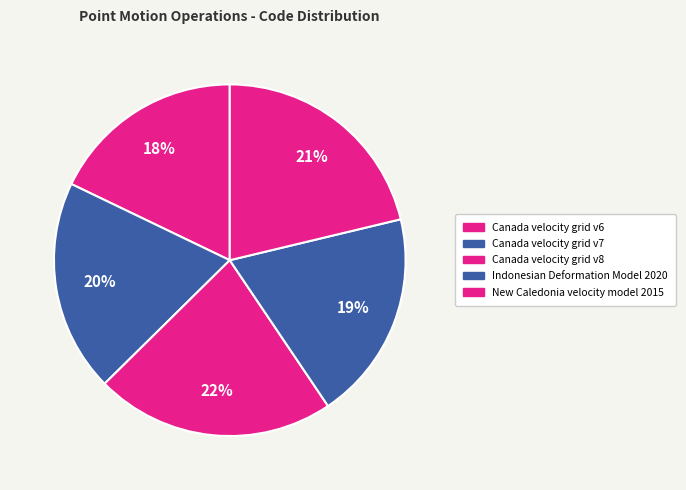

Count the number of slices in the pie.

5